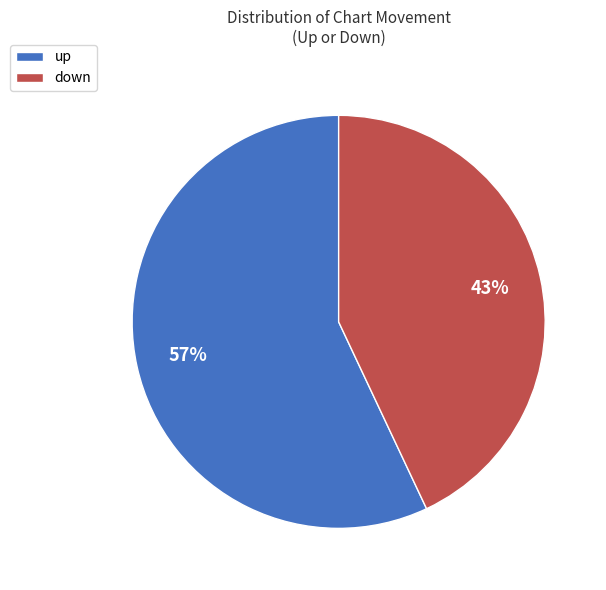

Count the number of slices in the pie.

2